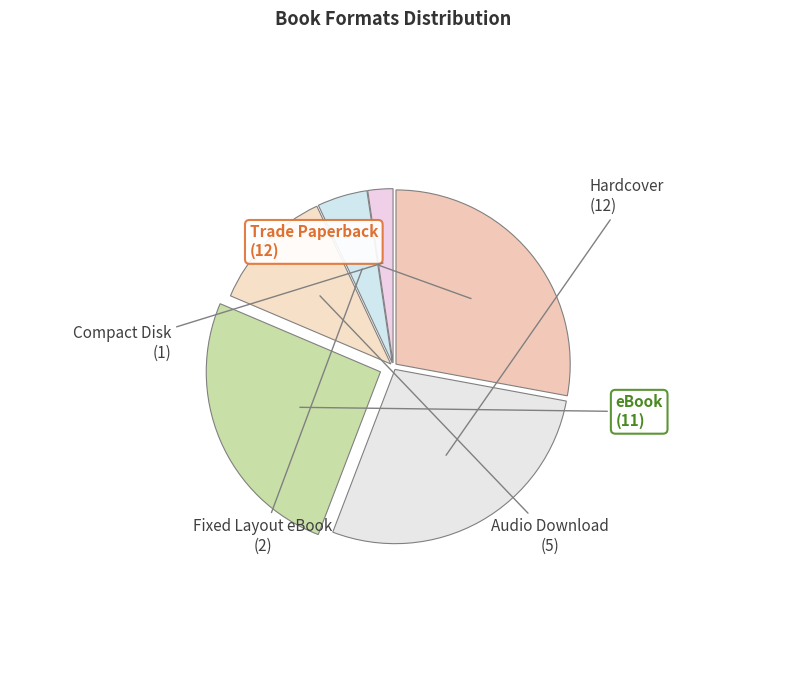

Does any single category account for the majority?

No